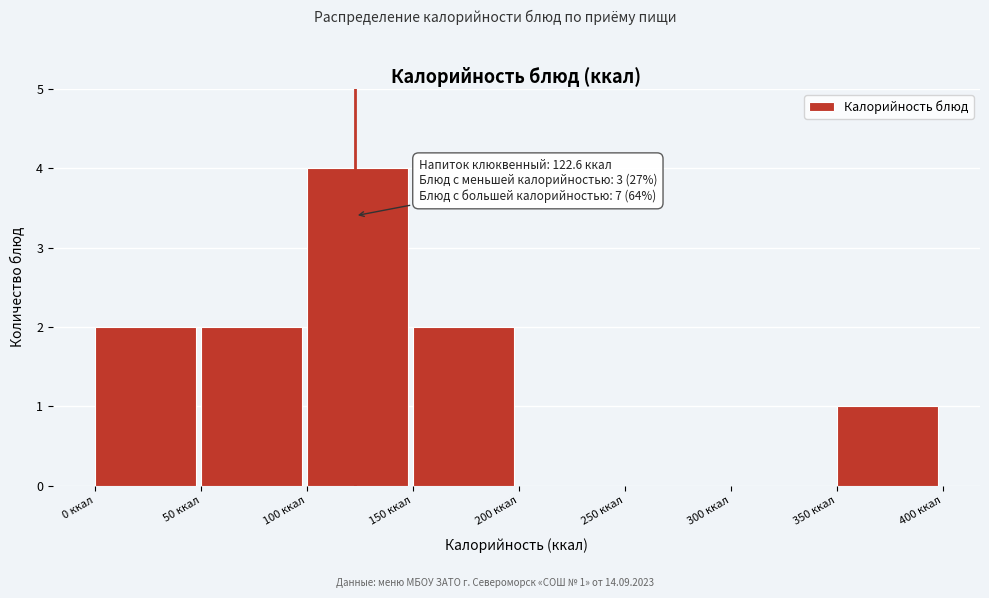

Which range on the x-axis has the tallest bar?

100 to 150